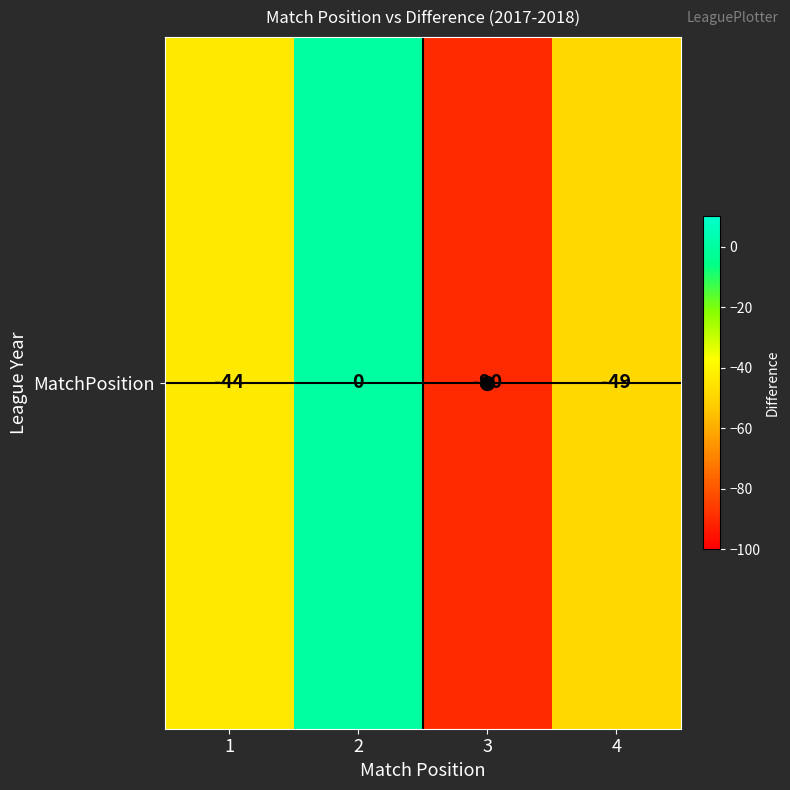

Reading left to right, list all the values displayed in this chart.

-44	0	-90	-49